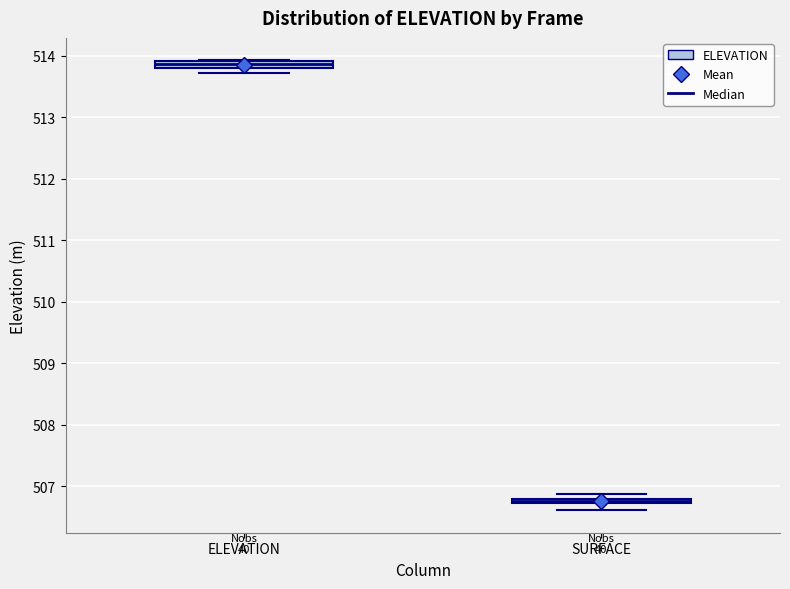

Which box's median line is the lowest?

SURFACE